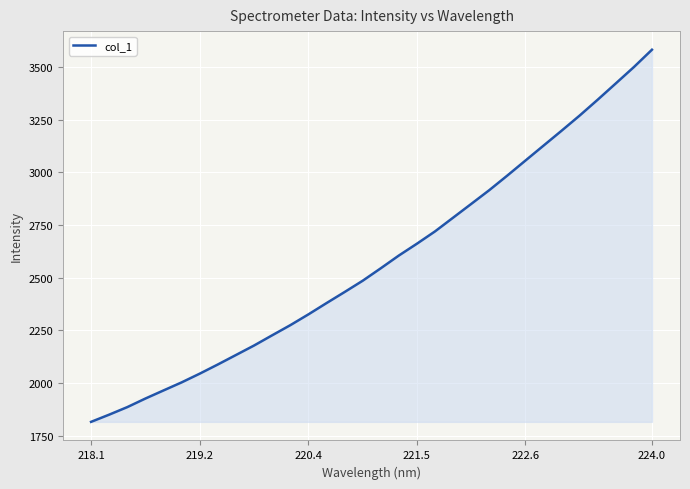

What is the sum of all values?

82584.0